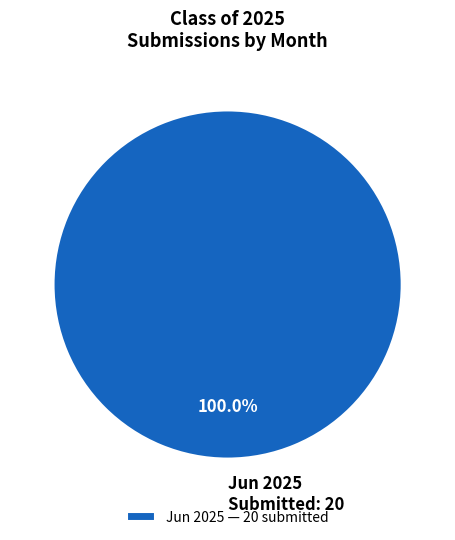

Does Jun 2025 Submitted: 20 account for over 50% of the chart?

Yes